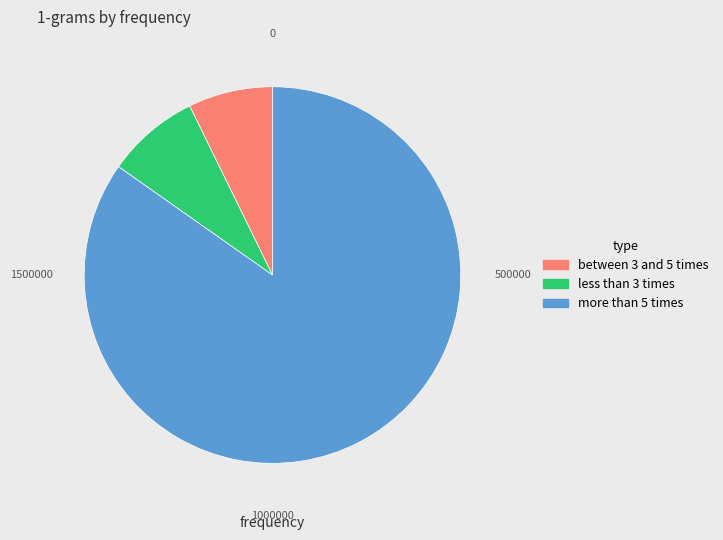

Is there a majority slice in this chart?

Yes